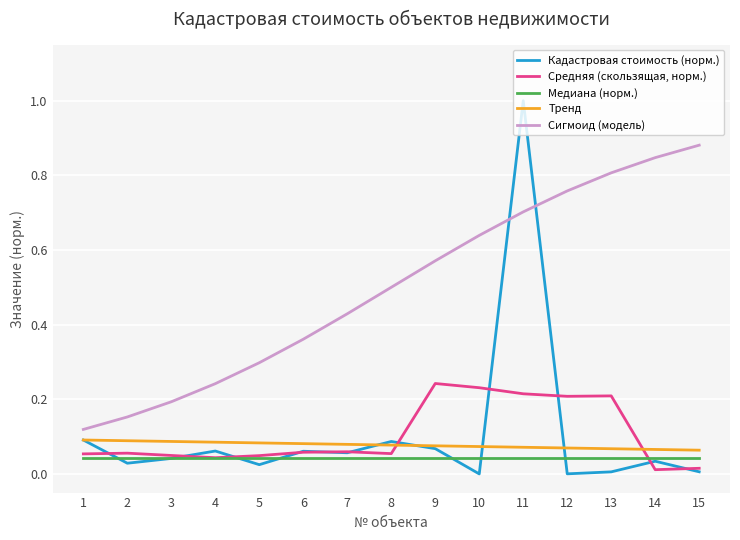

At which category is the sum across all series the highest?

11